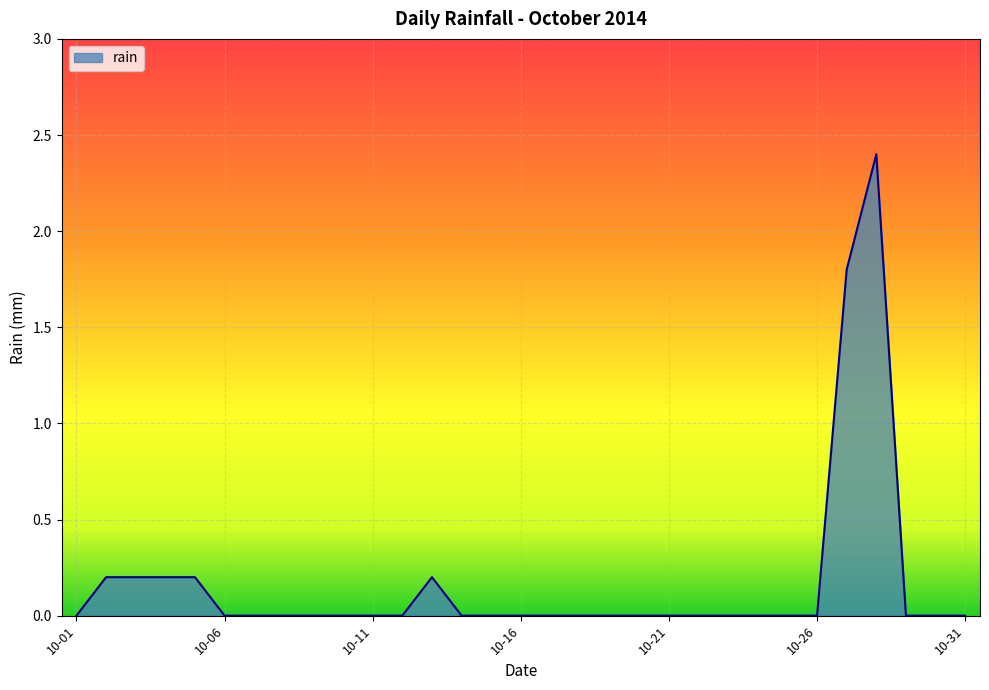

What is the difference between the maximum and minimum values?

2.4